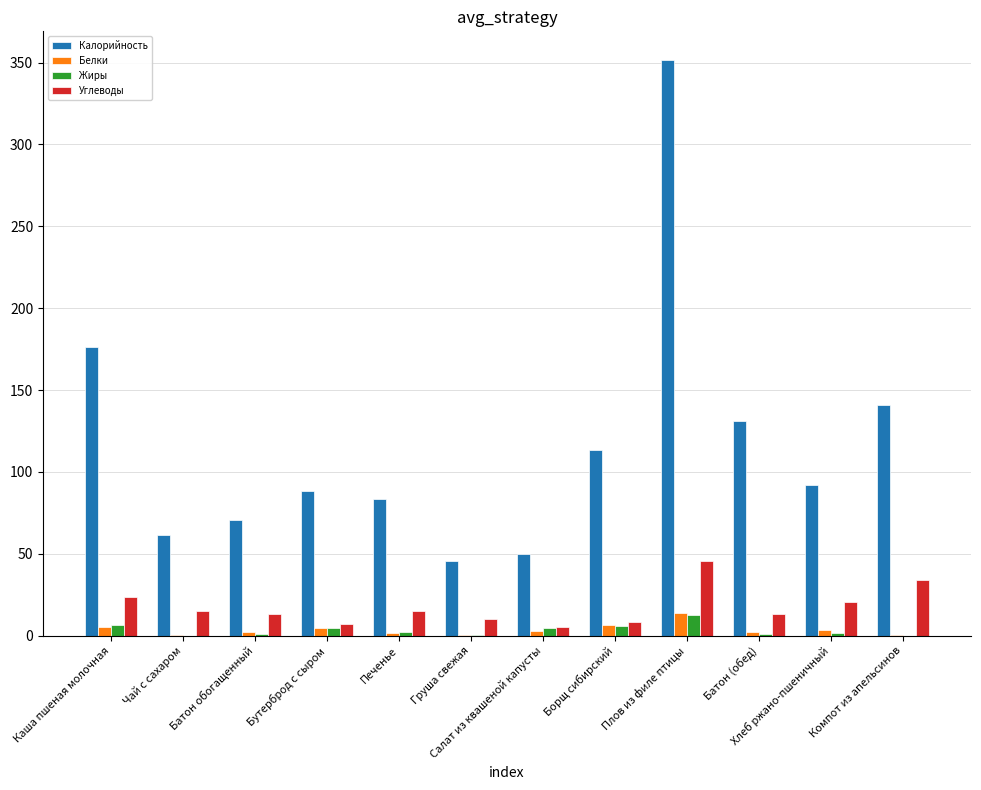

Is the value of Жиры at Салат из квашеной капусты greater than the value of Белки at Груша свежая?

Yes